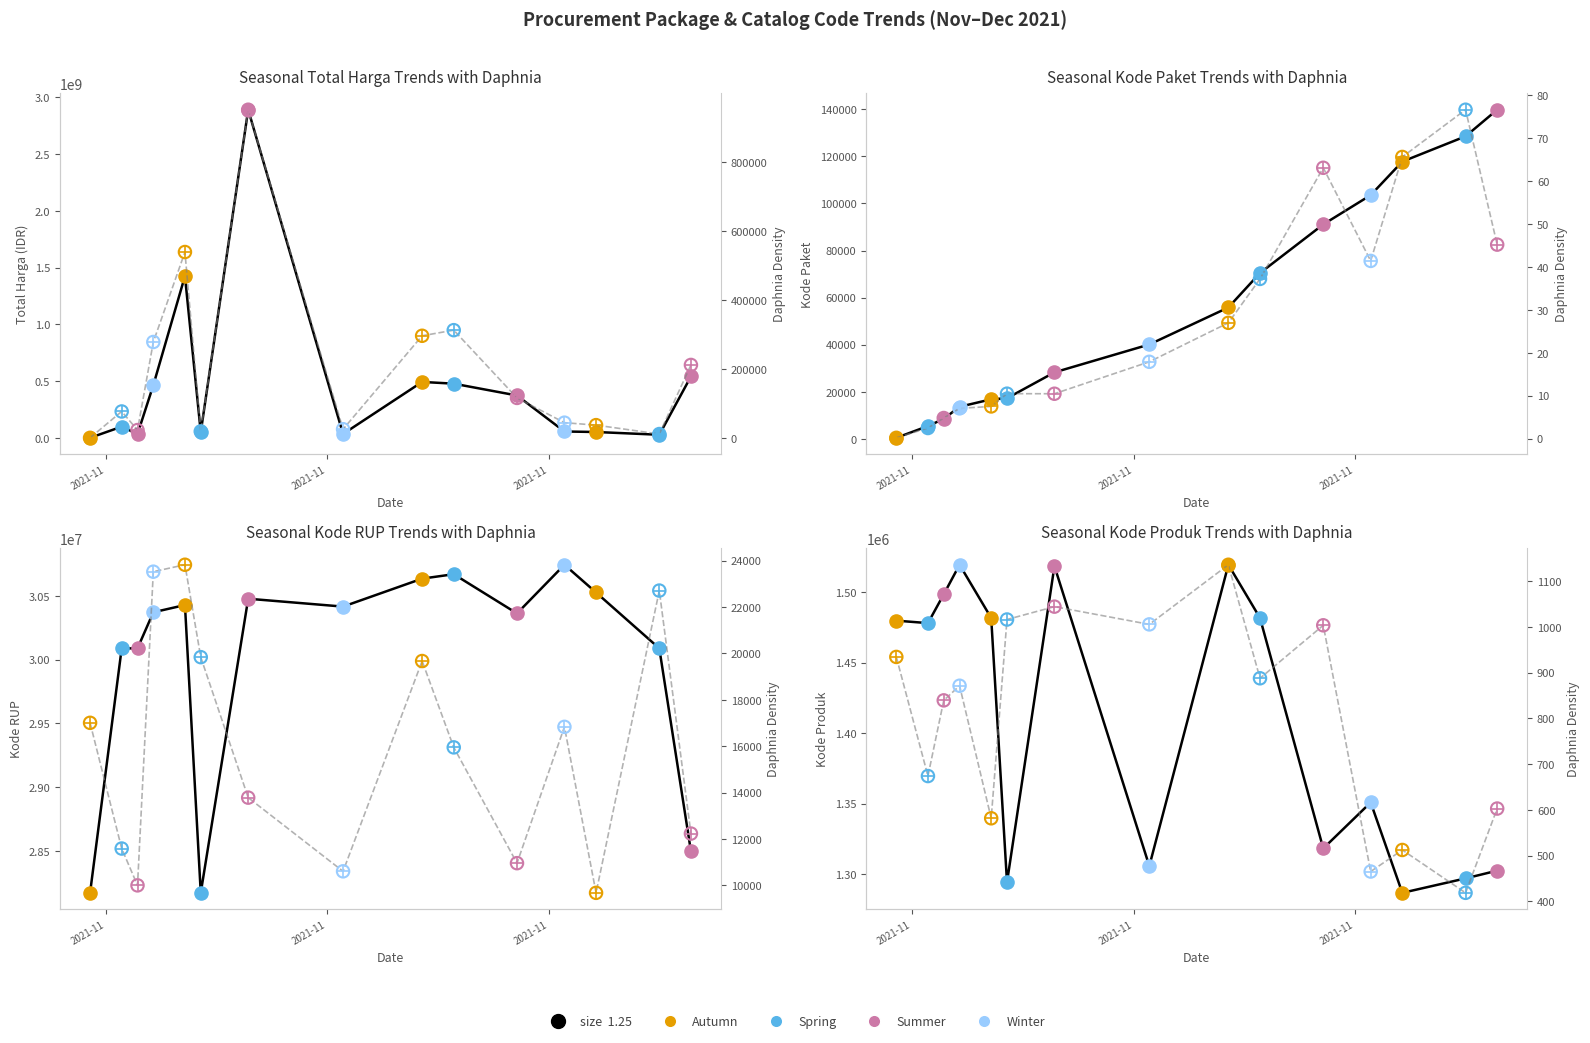

At which category is the sum across all series the highest?

2021-11-11